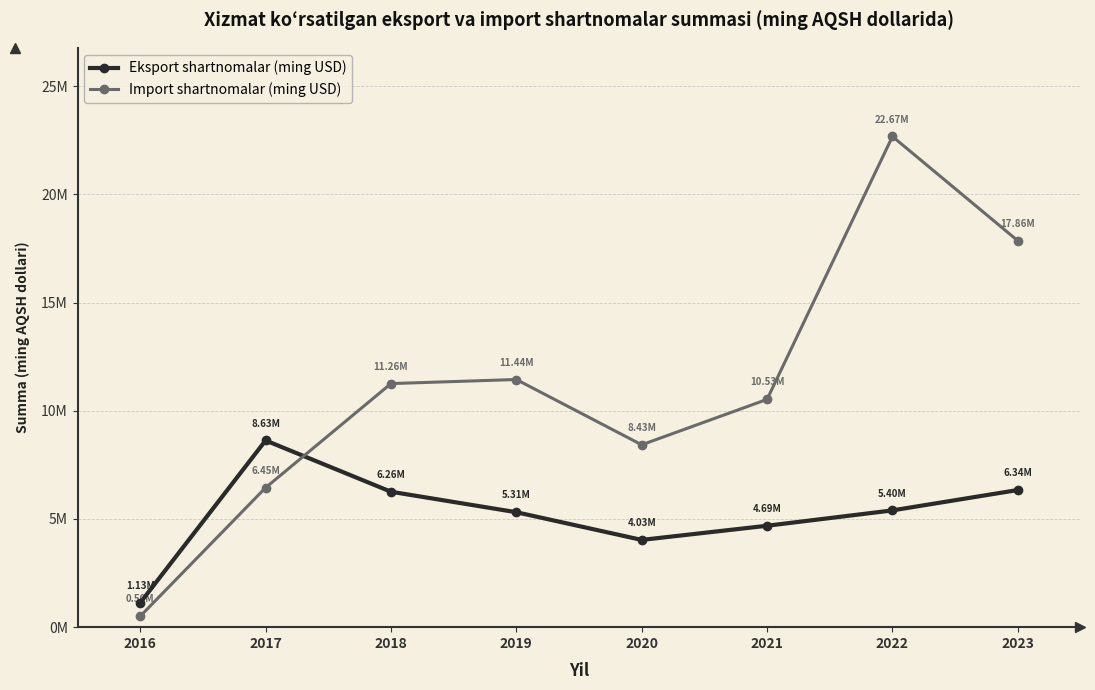

Is this an area chart (filled region under the line)?

No